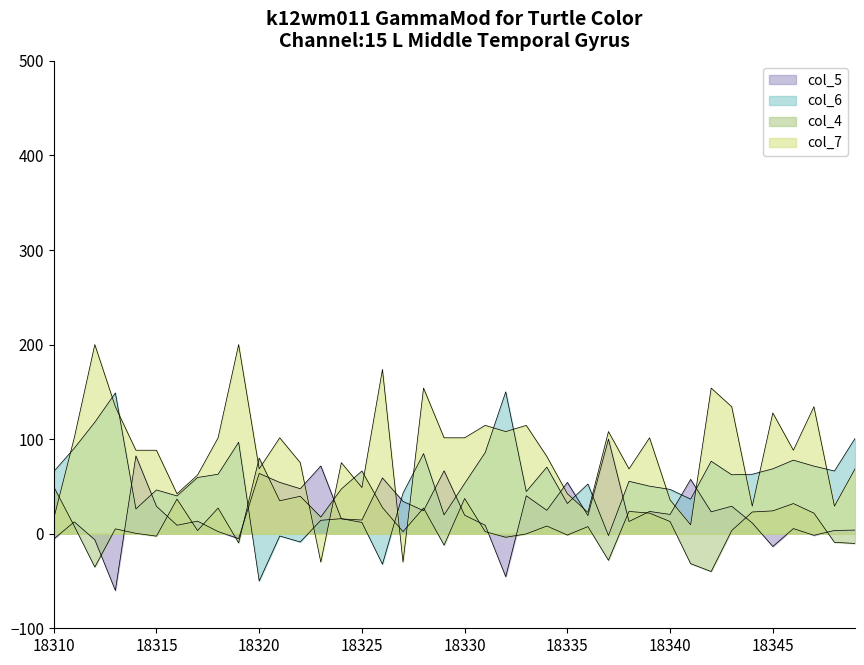

Reading left to right, list all the values displayed in this chart.

col_4: 18310=49.7	18311=8.1	18312=-35.2	18313=5.1	18314=0.4	18315=-2.6	18316=36.6	18317=3.4	18318=27.1	18319=-9.7	18320=80.0	18321=34.9	18322=39.6	18323=17.6	18324=47.3	18325=66.3	18326=27.7	18327=2.2	18328=27.1	18329=-12.1	18330=37.2	18331=2.2	18332=-3.8	18333=-0.2	18334=8.1	18335=-1.4	18336=7.5	18337=-28.1	18338=23.6	18339=21.8	18340=12.9	18341=-31.7	18342=-40.0	18343=3.4	18344=23.0	18345=24.2	18346=31.9	18347=21.8	18348=-9.1	18349=-10.3
col_5: 18310=-5.6	18311=12.5	18312=-6.4	18313=-60.0	18314=82.3	18315=29.1	18316=9.0	18317=13.3	18318=2.3	18319=-5.2	18320=63.7	18321=54.3	18322=47.6	18323=71.6	18324=15.7	18325=14.5	18326=59.0	18327=34.2	18328=24.3	18329=66.5	18330=19.6	18331=9.0	18332=-45.4	18333=40.1	18334=24.7	18335=54.3	18336=19.2	18337=100.0	18338=12.9	18339=23.5	18340=20.4	18341=57.4	18342=23.2	18343=29.1	18344=11.3	18345=-13.5	18346=5.4	18347=-1.7	18348=3.4	18349=3.8
col_6: 18310=65.8	18311=90.4	18312=117.9	18313=148.9	18314=26.2	18315=46.3	18316=40.0	18317=59.5	18318=62.9	18319=96.7	18320=-50.0	18321=-2.4	18322=-8.7	18323=14.2	18324=15.9	18325=11.9	18326=-32.2	18327=42.8	18328=84.7	18329=19.9	18330=53.2	18331=85.8	18332=150.0	18333=44.6	18334=70.3	18335=31.9	18336=52.6	18337=-1.9	18338=55.4	18339=50.3	18340=46.8	18341=36.5	18342=76.6	18343=62.3	18344=62.9	18345=68.6	18346=77.8	18347=71.5	18348=66.3	18349=100.7
col_7: 18310=16.0	18311=101.4	18312=200.0	18313=134.3	18314=88.3	18315=88.3	18316=42.3	18317=62.0	18318=101.4	18319=200.0	18320=68.6	18321=101.4	18322=75.1	18323=-30.0	18324=75.1	18325=48.9	18326=173.7	18327=-30.0	18328=154.0	18329=101.4	18330=101.4	18331=114.6	18332=108.0	18333=114.6	18334=81.7	18335=42.3	18336=22.6	18337=108.0	18338=68.6	18339=101.4	18340=35.7	18341=9.4	18342=154.0	18343=134.3	18344=29.1	18345=127.7	18346=88.3	18347=134.3	18348=29.1	18349=68.6